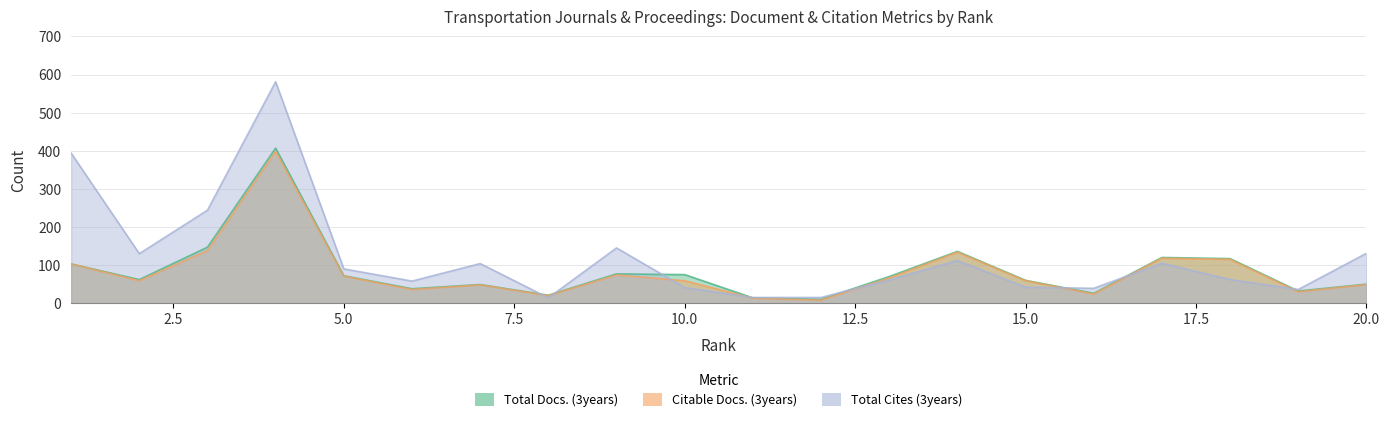

What is the sum of all Total Cites (3years) values?

2419